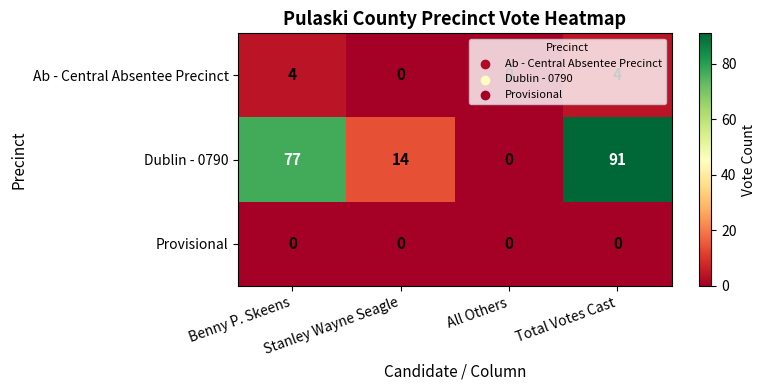

Is the value of Provisional at Stanley Wayne Seagle greater than the value of Dublin - 0790 at Stanley Wayne Seagle?

No